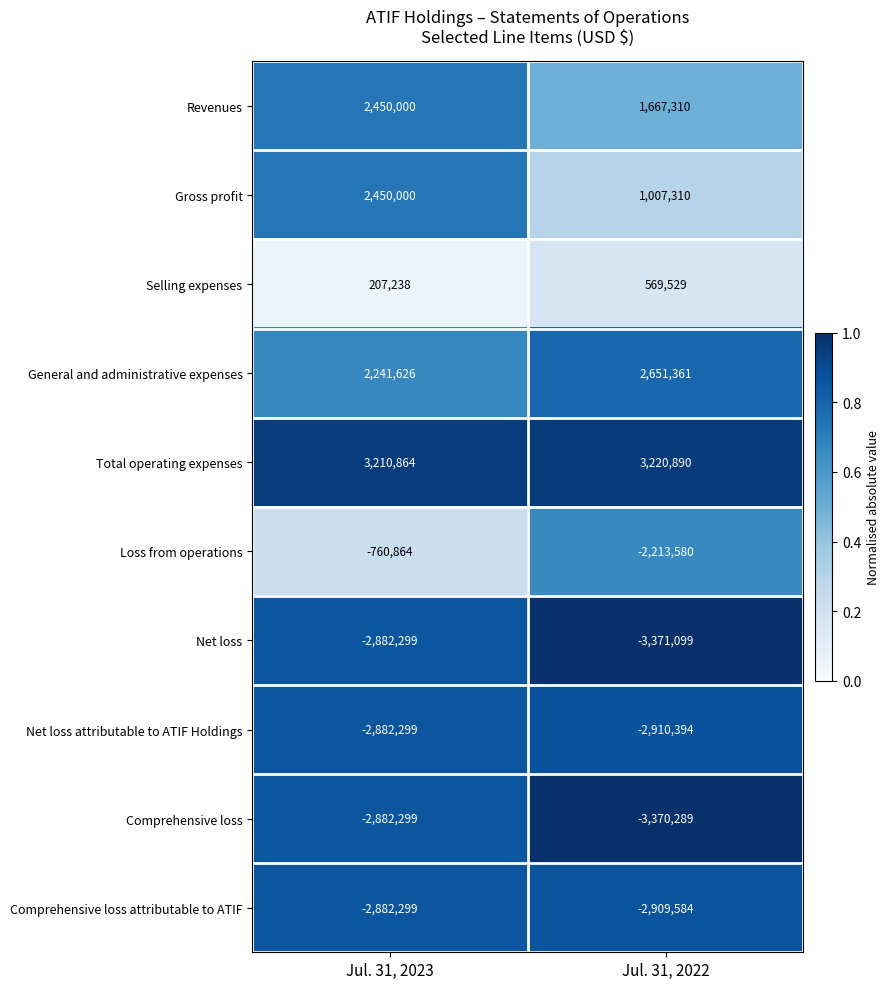

The Loss from operations series shows -827933 at Jul. 31, 2022. True or false?

False